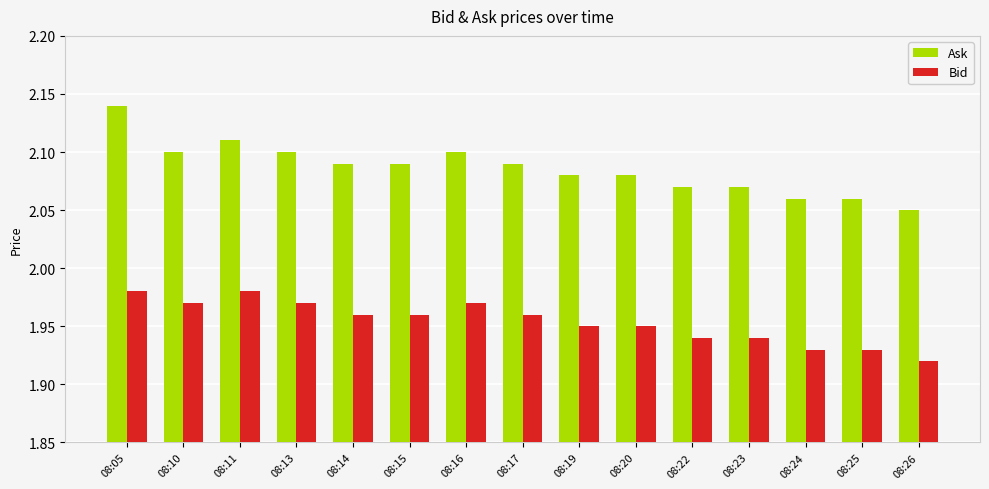

Which label corresponds to the largest value in the chart?

08:05